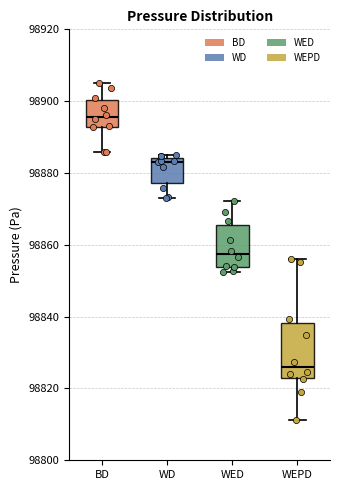

Where is the upper edge of the box for WED on the y-axis? The values are not printed on the chart, so give them approximately, as read against the axis.

98866